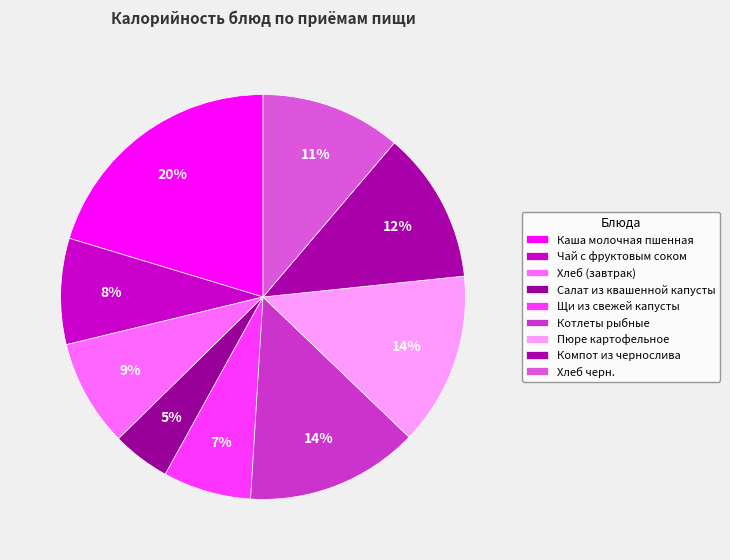

Count the number of slices in the pie.

9